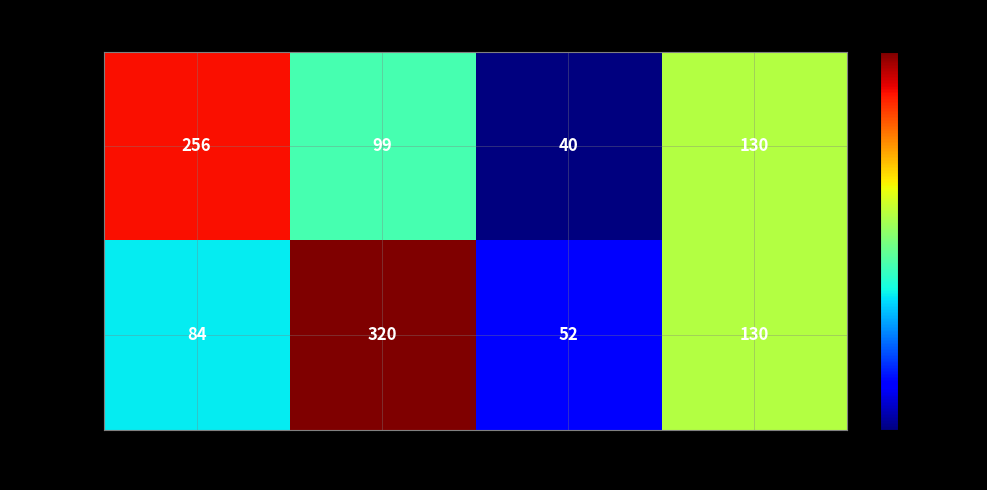

Rank the series by their average value, from highest to lowest.

Обед, Завтрак